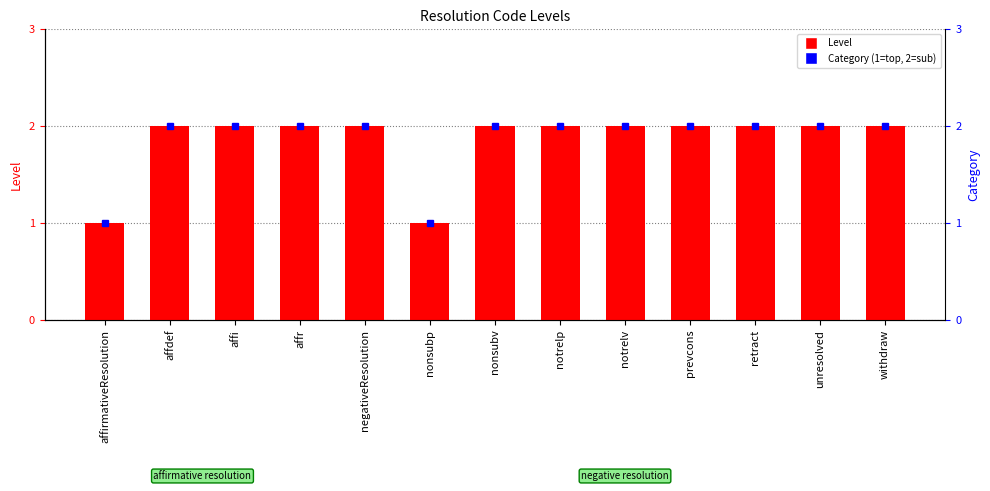

What is the lowest value of the Category (1=top, 2=sub) series?

1